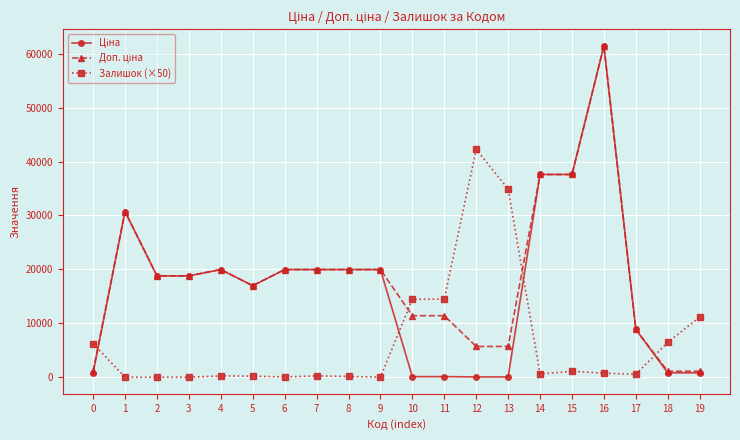

At which category is the sum across all series the highest?

16